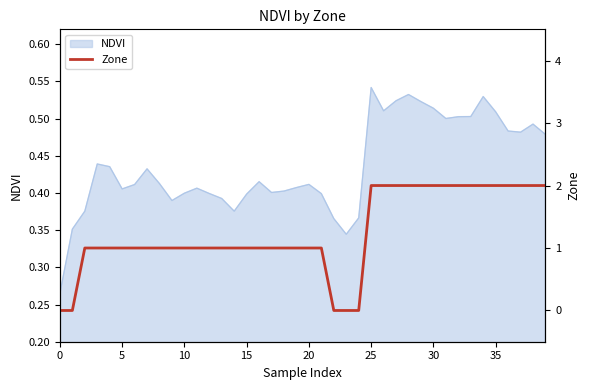

What is the difference between the second highest and minimum values?

2